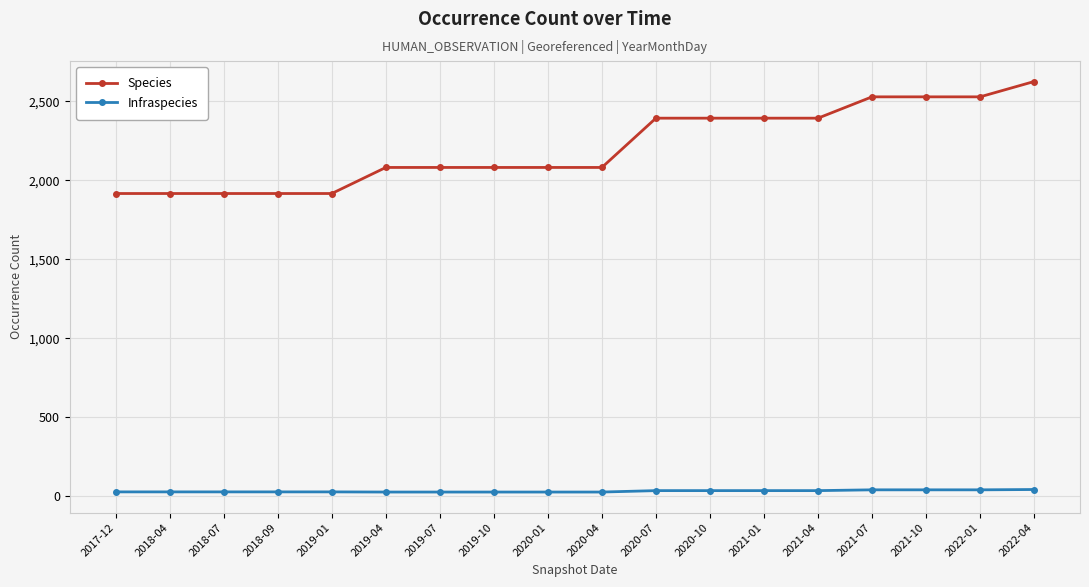

What is the label of the 3rd point from the right?

2021-10